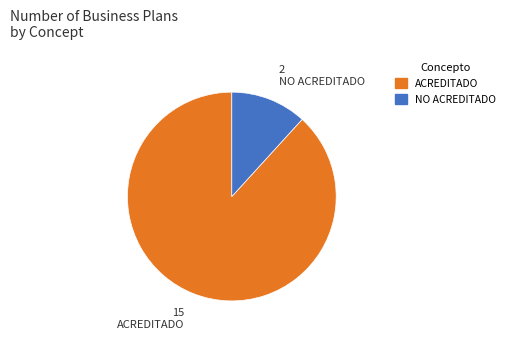

How many slices are in this pie chart?

2